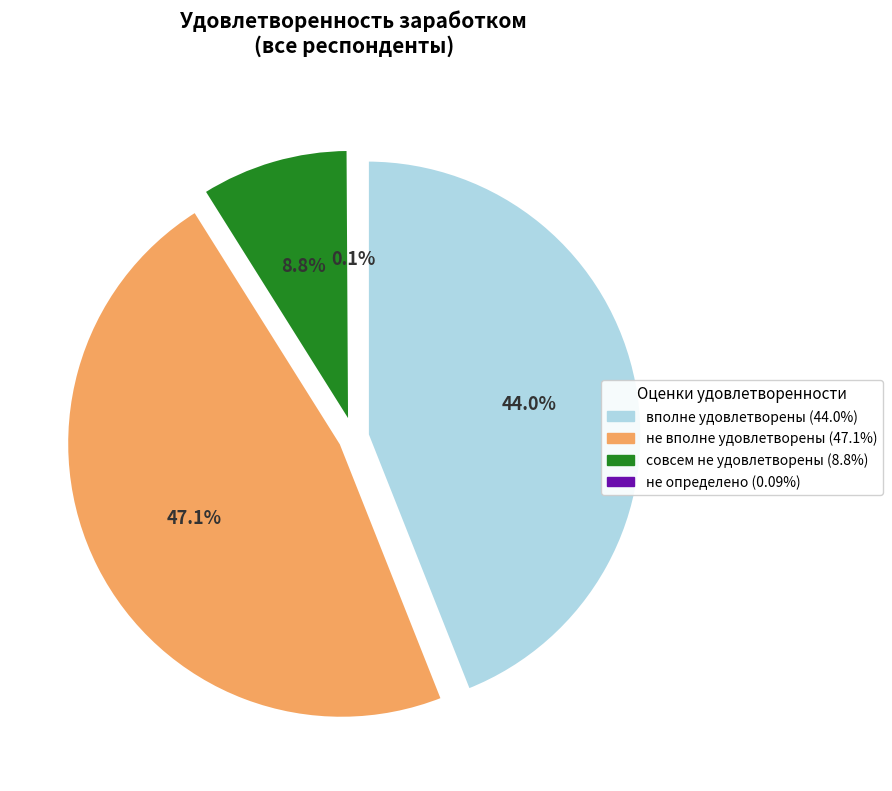

What percentage is the не вполне удовлетворены slice, to the nearest percent?

47%